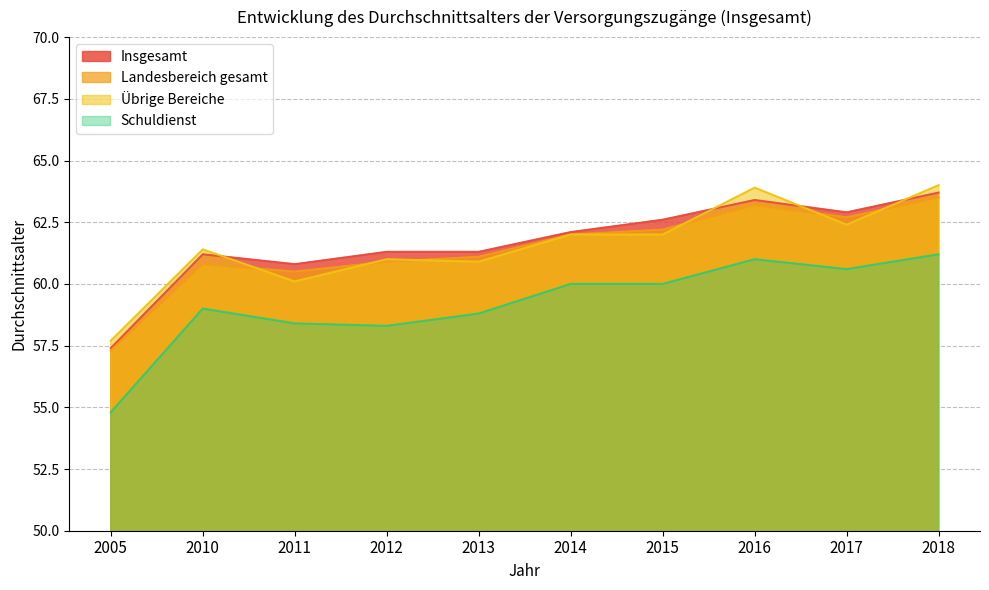

Is it true that Übrige Bereiche equals 62.0 at 2014?

True